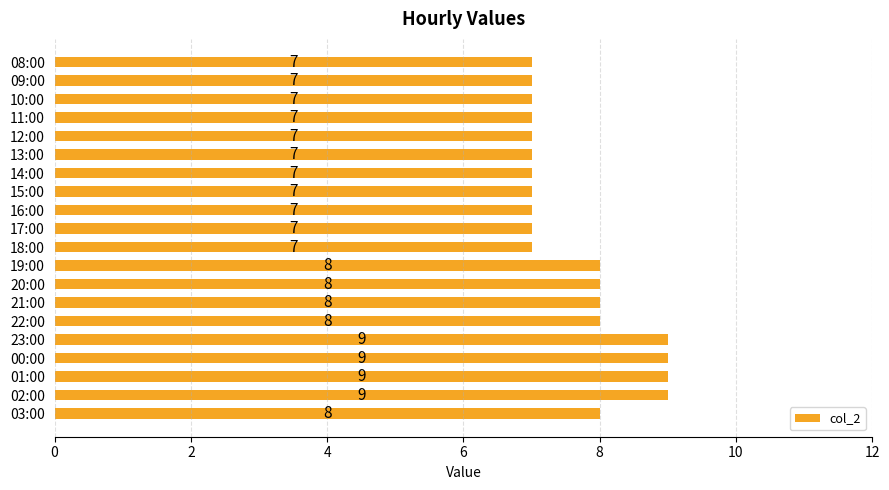

The value at 09:00 is 11. True or false?

False